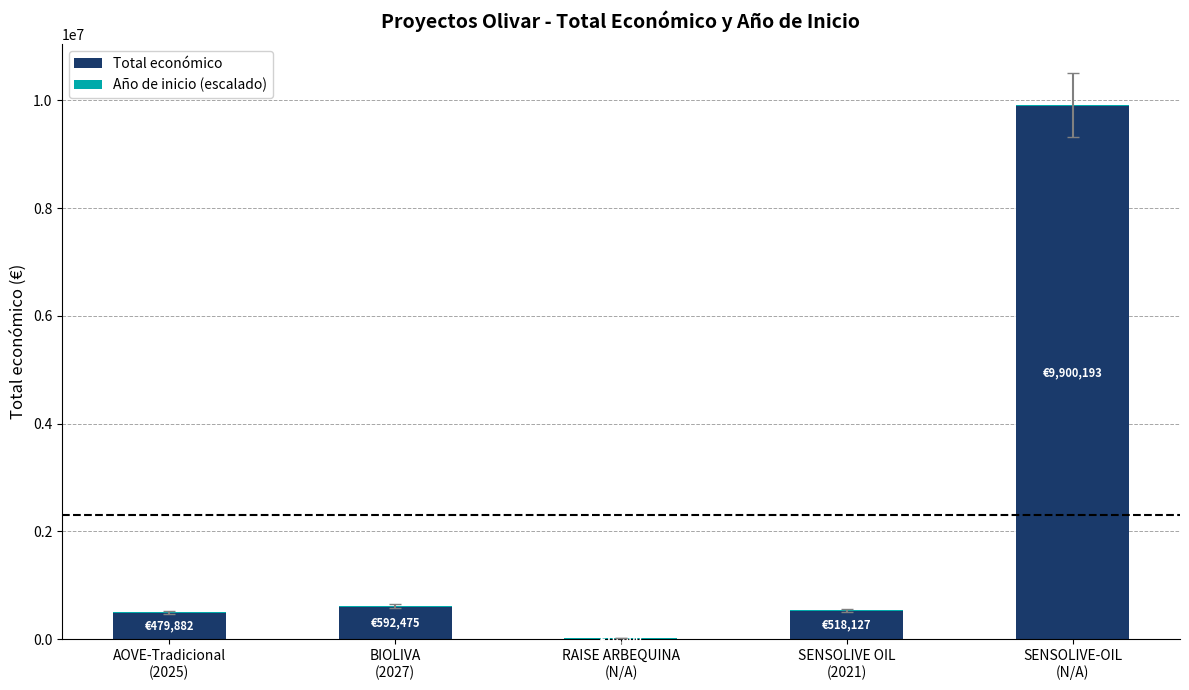

What is the maximum value for Total económico?

9900193